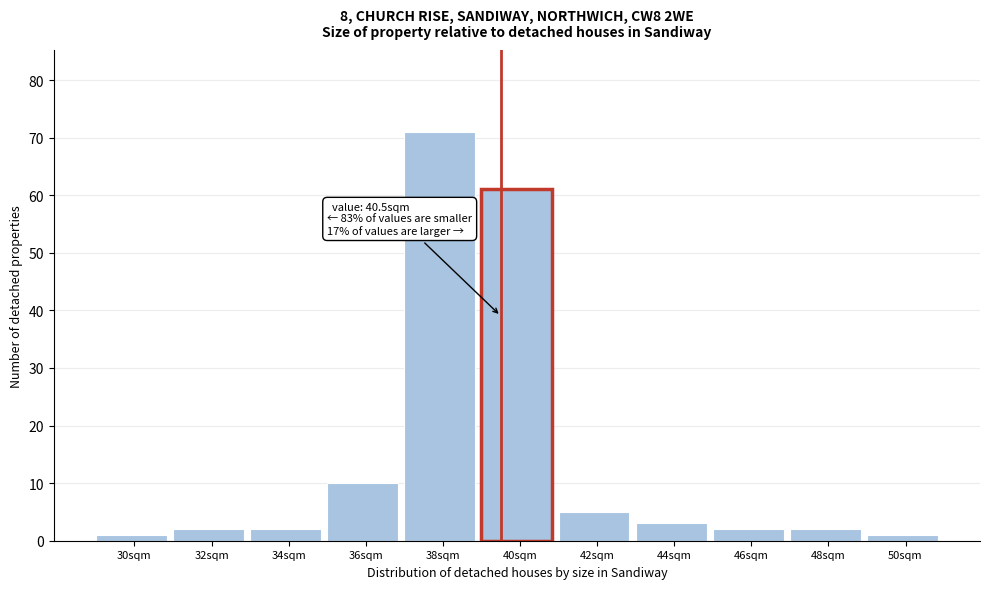

Reading left to right, transcribe all the data shown in this chart.

30sqm=1	32sqm=2	34sqm=2	36sqm=10	38sqm=71	40sqm=61	42sqm=5	44sqm=3	46sqm=2	48sqm=2	50sqm=1